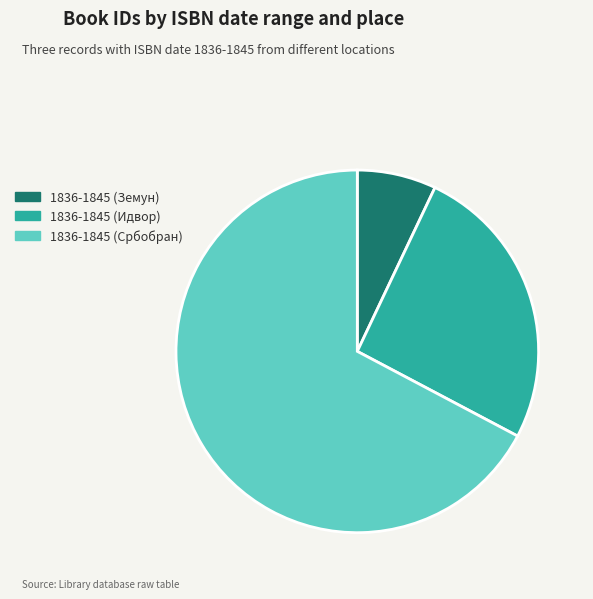

Does any single category account for the majority?

Yes